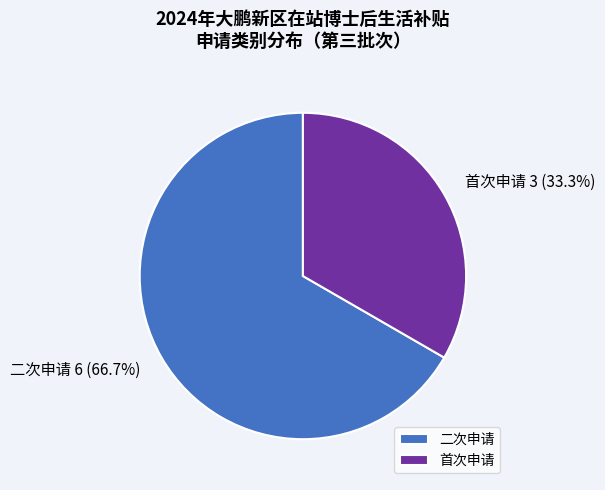

What is the ratio of the value at 二次申请 to the value at 首次申请?

2.0